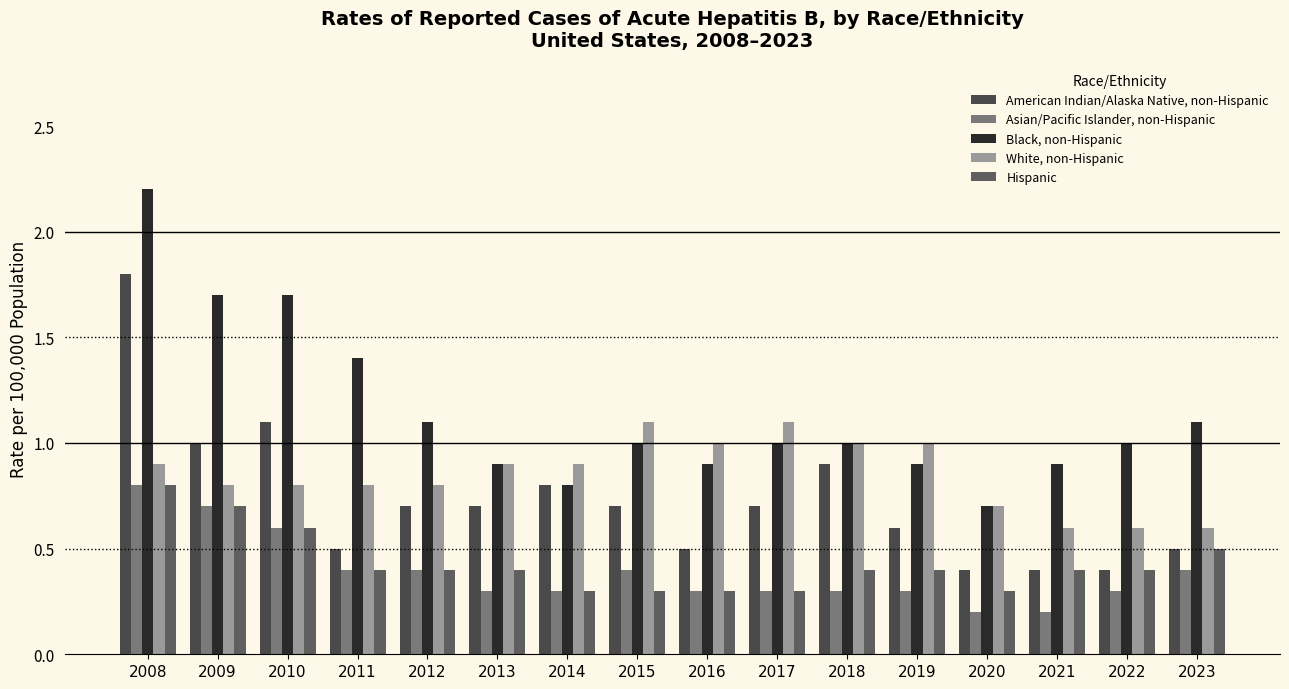

What is the value of the American Indian/Alaska Native, non-Hispanic bar at the 14th from the left?

0.4